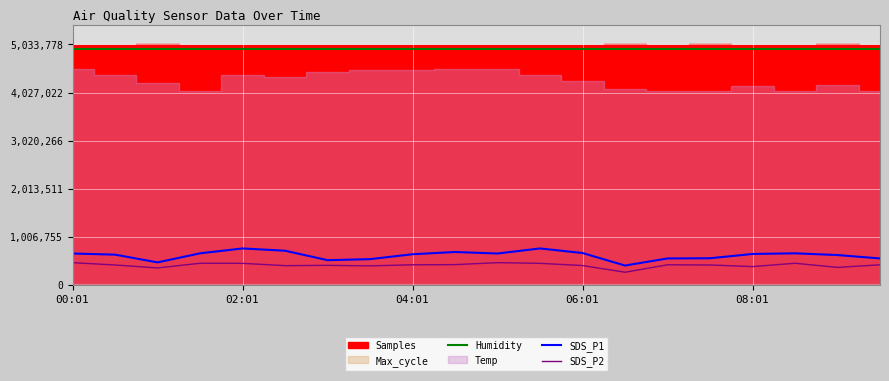

What value does the SDS_P2 series have at 19?

421830.6